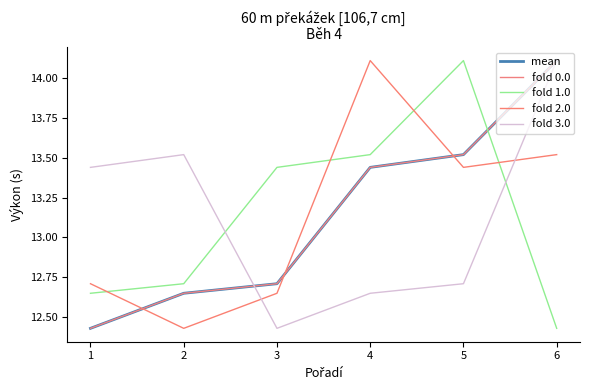

Rank the categories by fold 3.0 value from lowest to highest.

3, 4, 5, 1, 2, 6